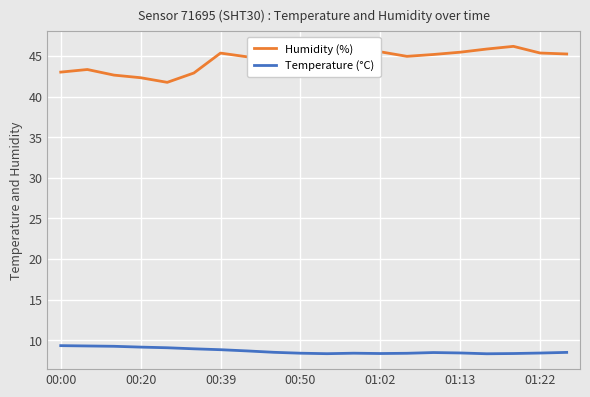

Which series has the largest total across all categories?

Humidity (%)